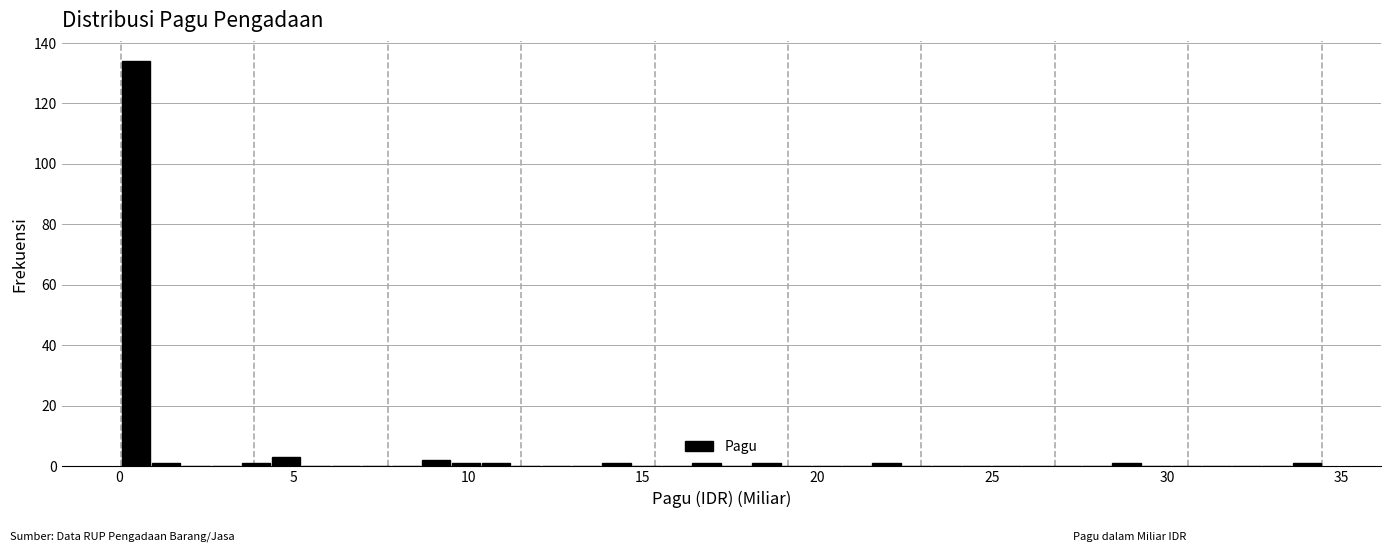

Around what value on the x-axis is the tallest bar? Give the approximate position of its centre, as read against the axis.

0.5